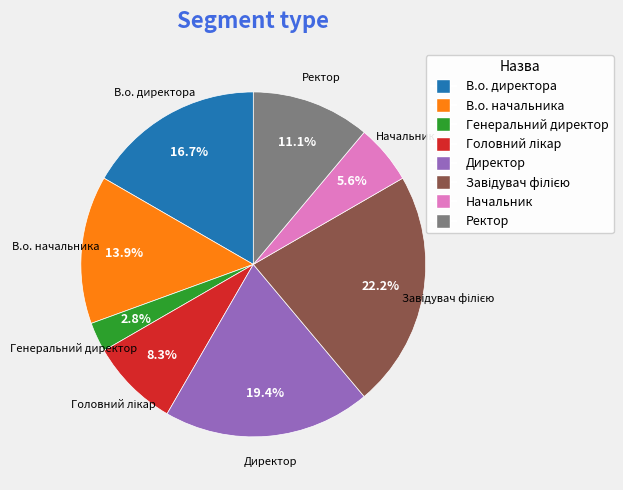

To the nearest percent, what percentage of the pie is Начальник?

6%